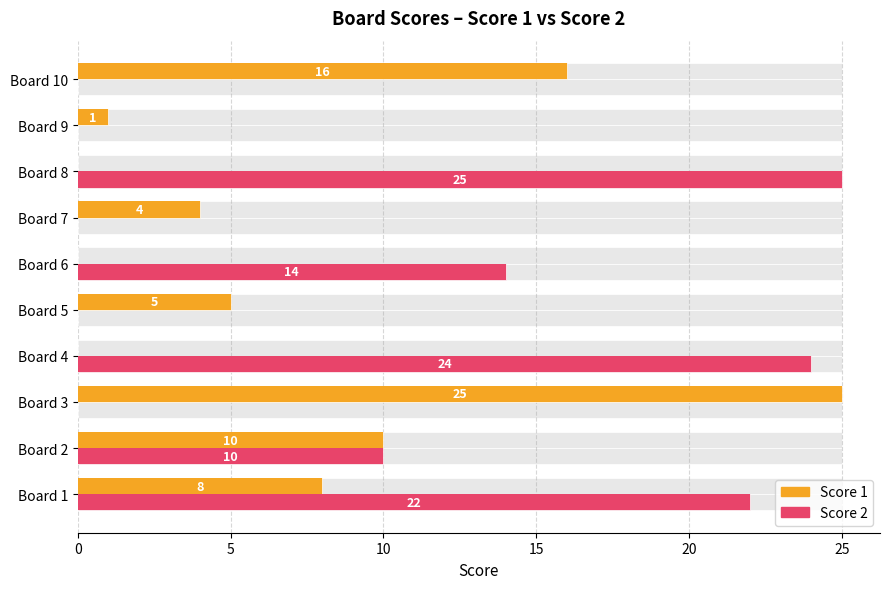

Reading left to right, list all the values displayed in this chart.

Score 1: 8	10	25	0	5	0	4	0	1	16
Score 2: 22	10	0	24	0	14	0	25	0	0